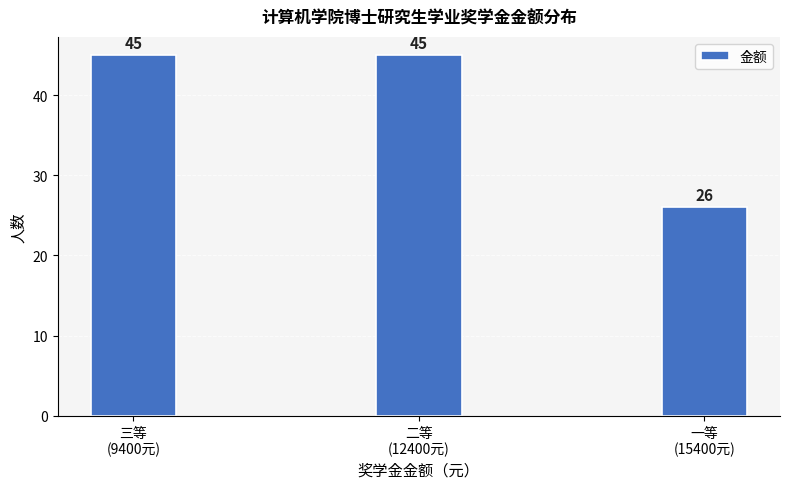

Reading left to right, list all the values displayed in this chart.

45	45	26